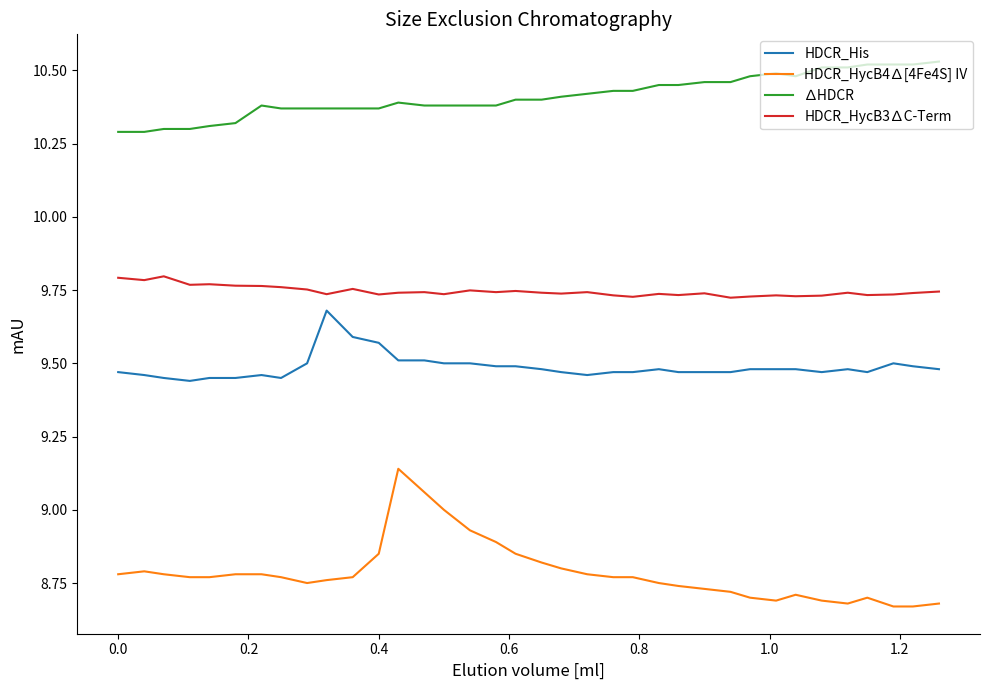

What are all the series names shown in the legend?

HDCR_His, HDCR_HycB4∆[4Fe4S] IV, ∆HDCR, HDCR_HycB3∆C-Term